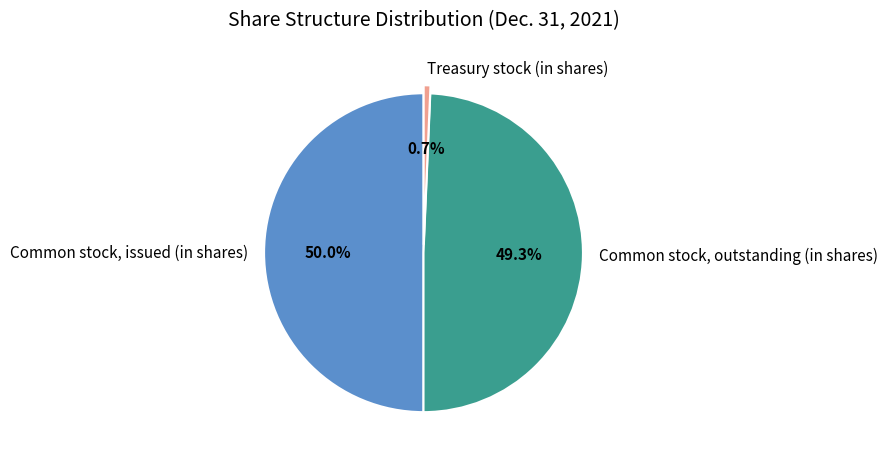

Rank the categories by value from lowest to highest.

Treasury stock (in shares), Common stock, outstanding (in shares), Common stock, issued (in shares)